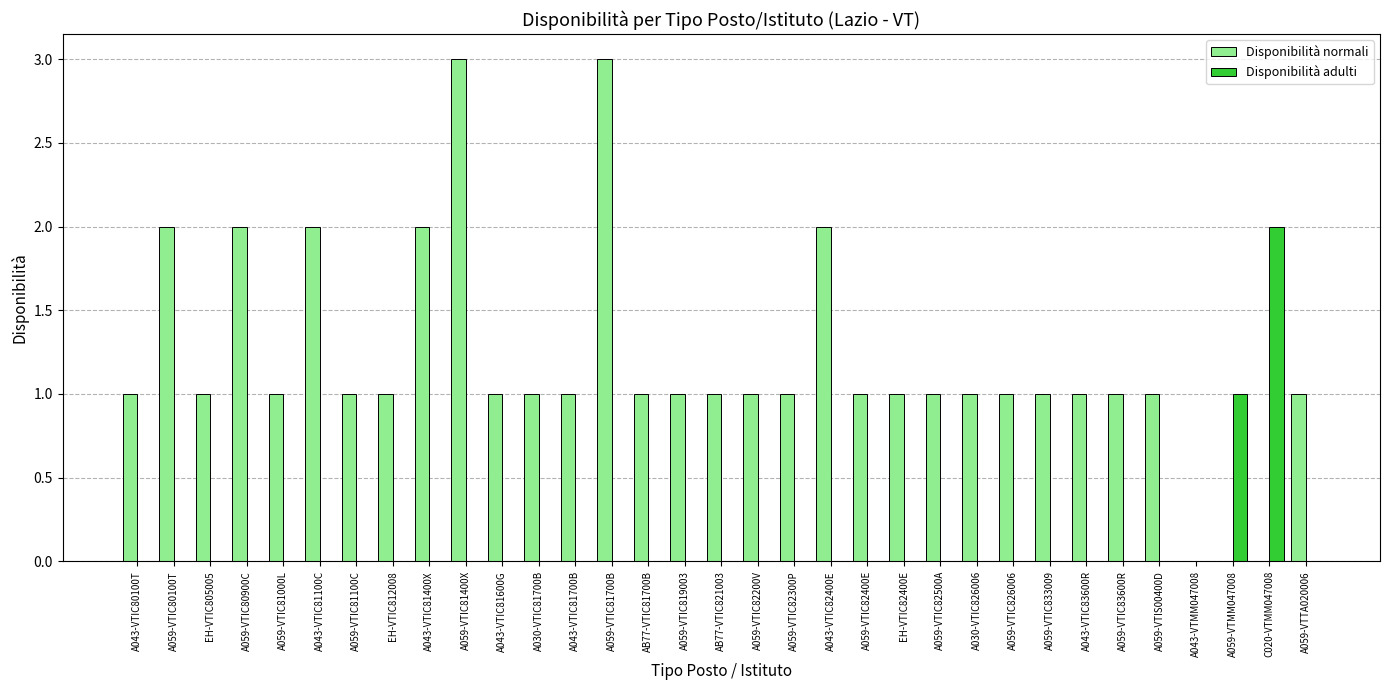

What is the sum of all Disponibilità normali values?

39